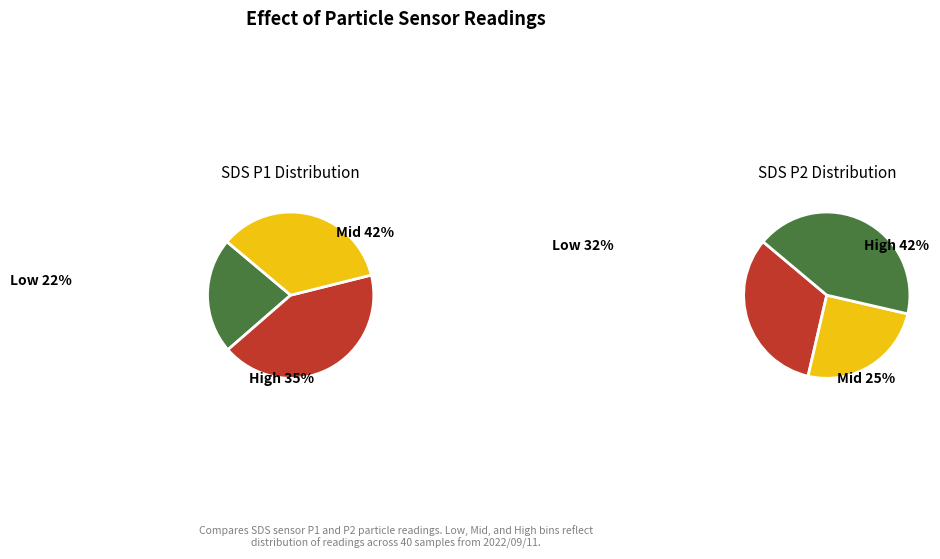

Is 37 the majority of the pie?

No